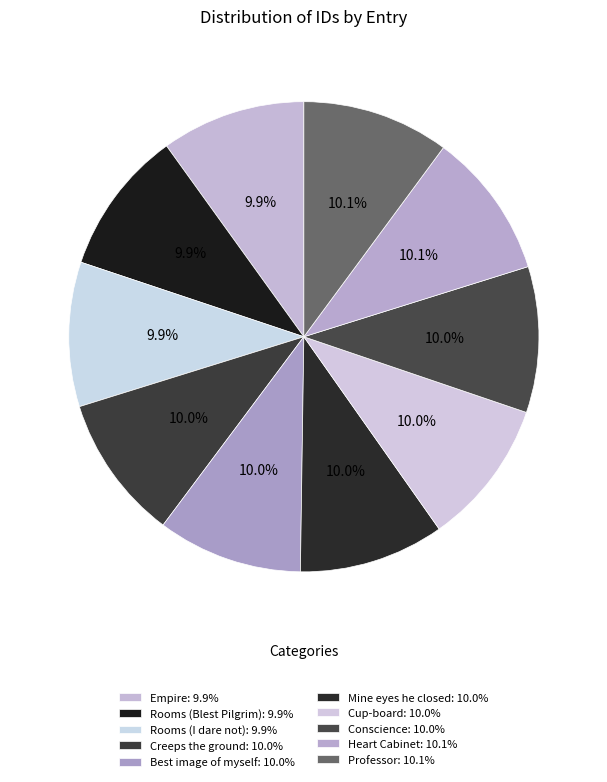

Combined, do Rooms (Blest Pilgrim) and Conscience account for over 50%?

No